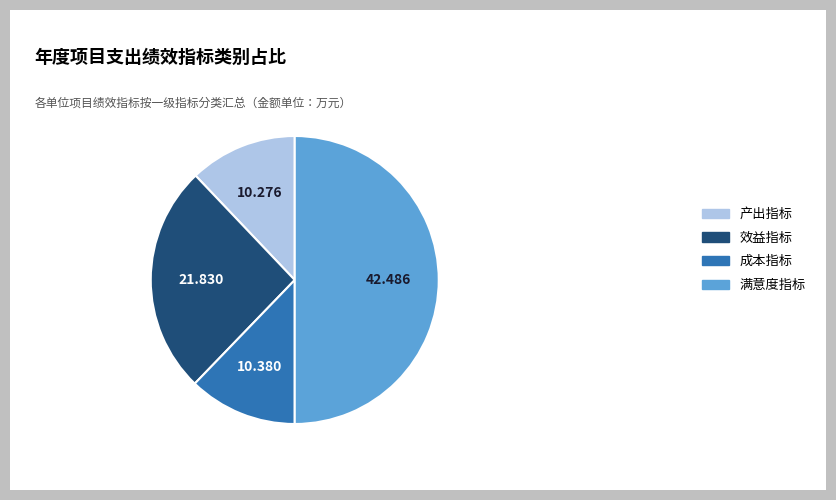

Is 产出指标 the majority of the pie?

No